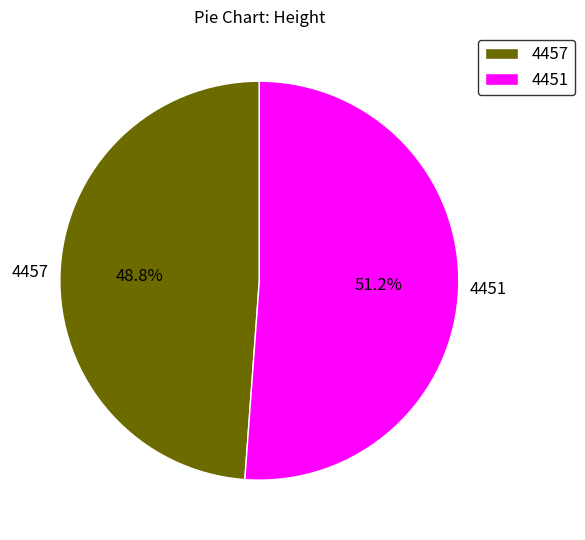

Which slice represents more than half of the pie?

4451